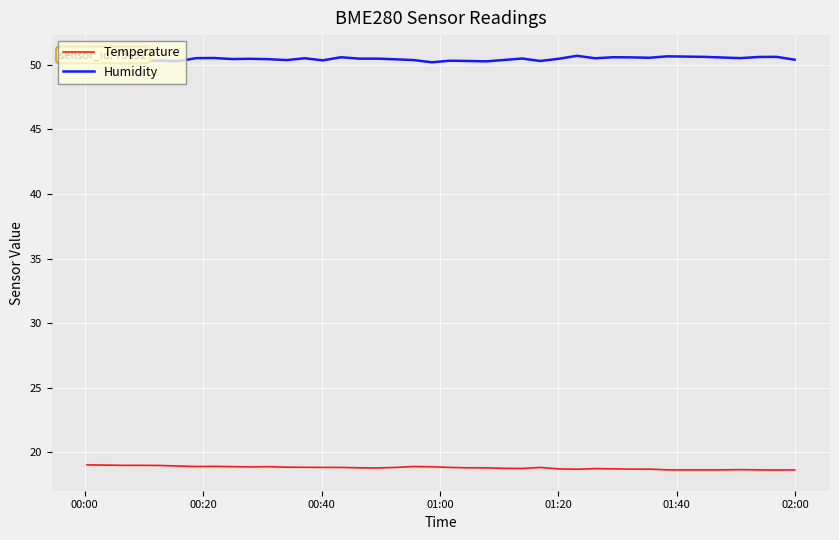

List the series in order of their overall mean, highest first.

Humidity, Temperature